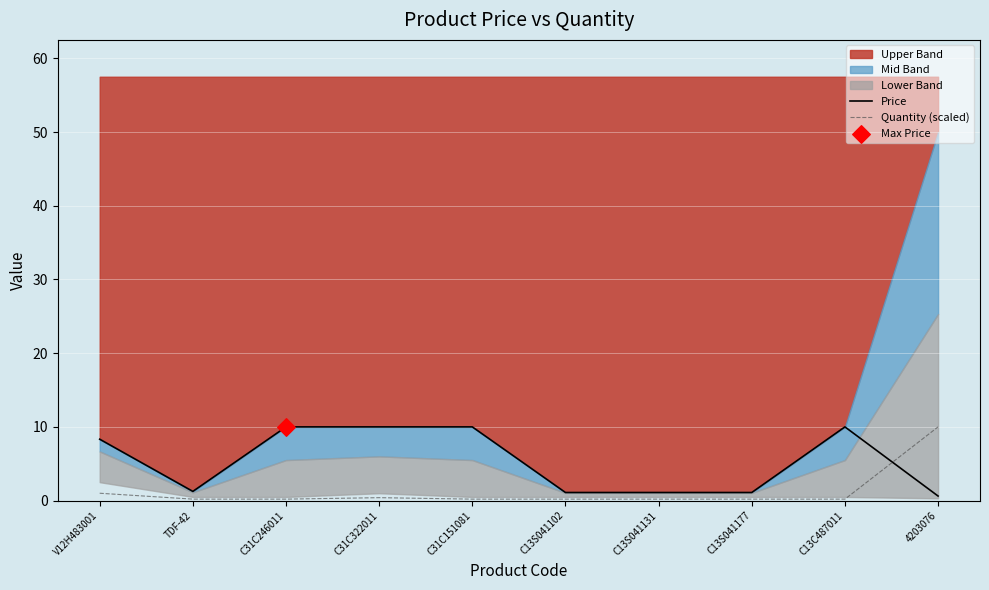

Is the value of Price at C13S041177 greater than the value of Quantity (scaled) at C31C151081?

Yes